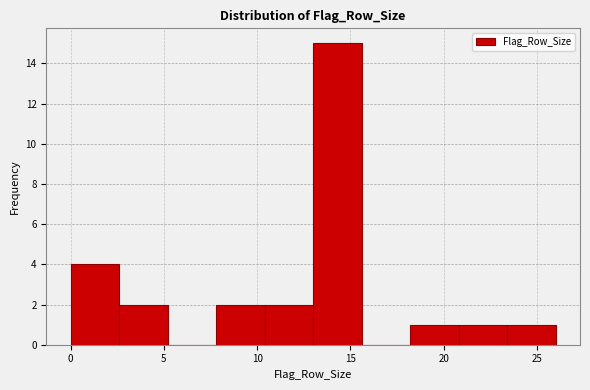

Reading left to right, transcribe this chart: for each bar, give the range it covers on the x-axis and its height. Neither the bar edges nor the heights are printed on the chart, so give them approximately, as read against the axes.

0.0 to 2.6: 4
2.6 to 5.2: 2
5.2 to 7.8: 0
7.8 to 10.4: 2
10.4 to 13.0: 2
13.0 to 15.6: 15
15.6 to 18.2: 0
18.2 to 20.8: 1
20.8 to 23.4: 1
23.4 to 26.0: 1